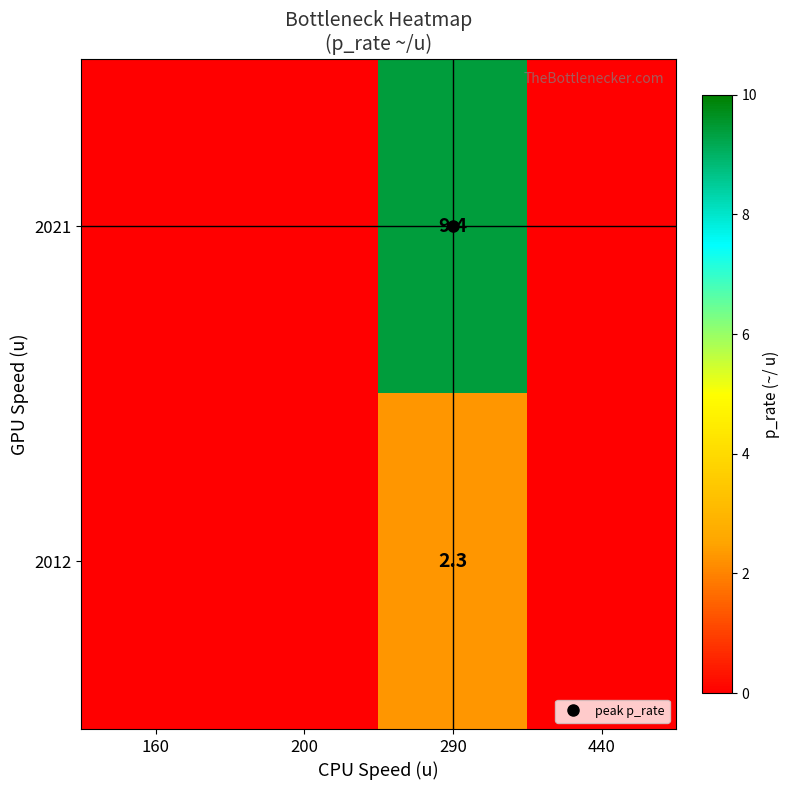

How many data points in 2012 are above 0?

1